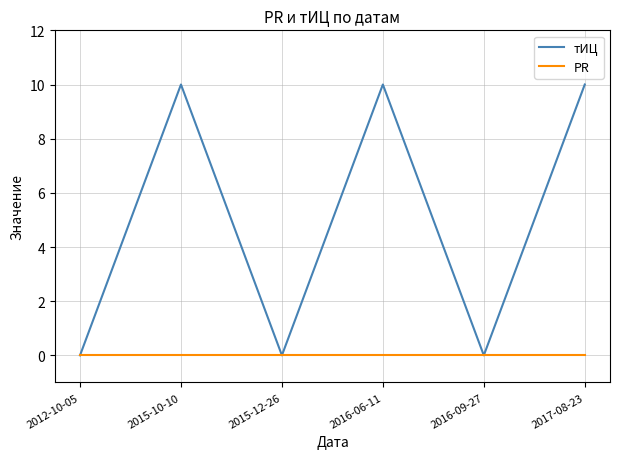

What is the maximum value for тИЦ?

10